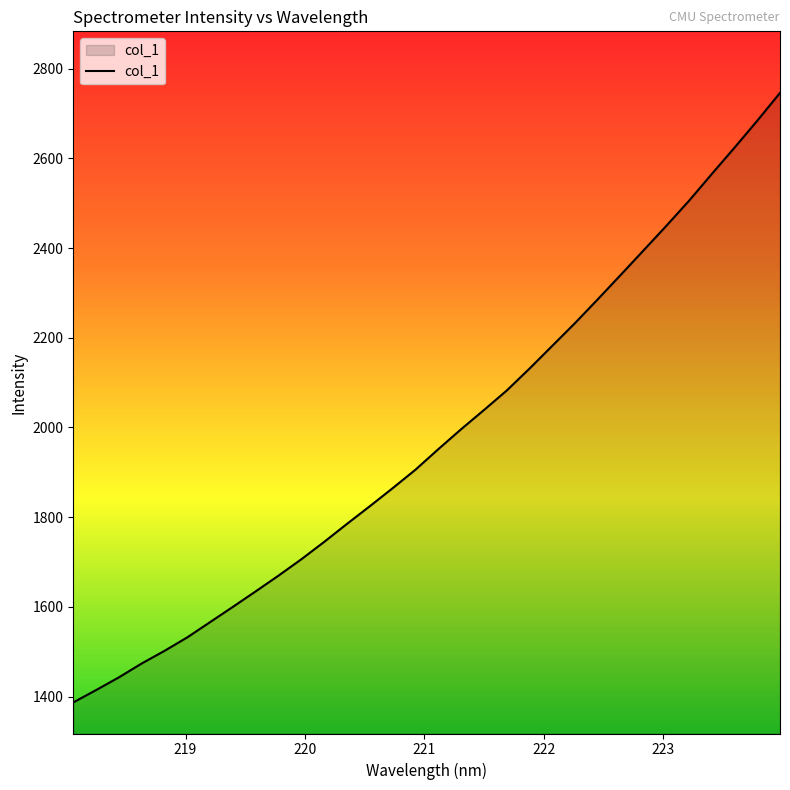

What is the minimum value shown in the chart?

1387.0